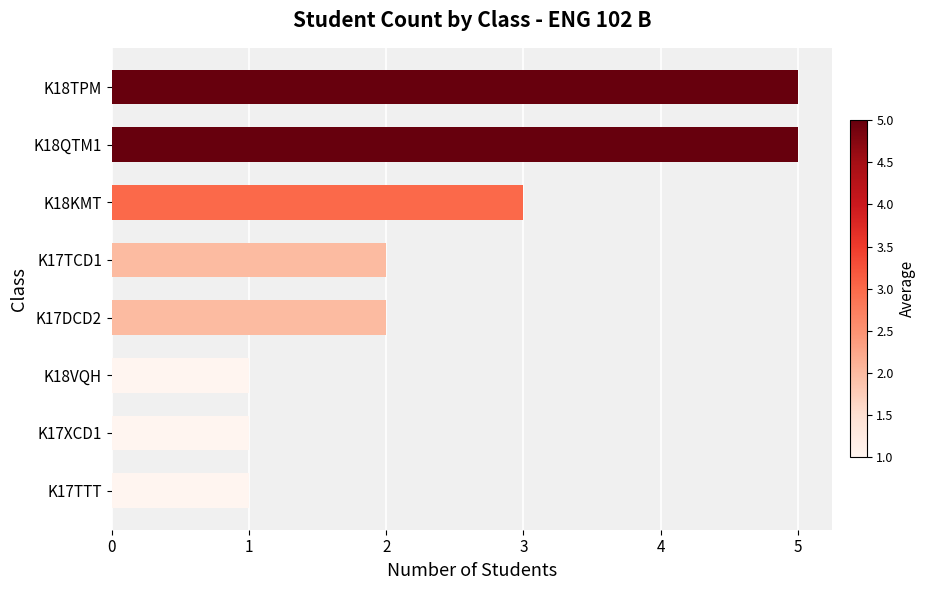

The value at K17DCD2 is 3. True or false?

False